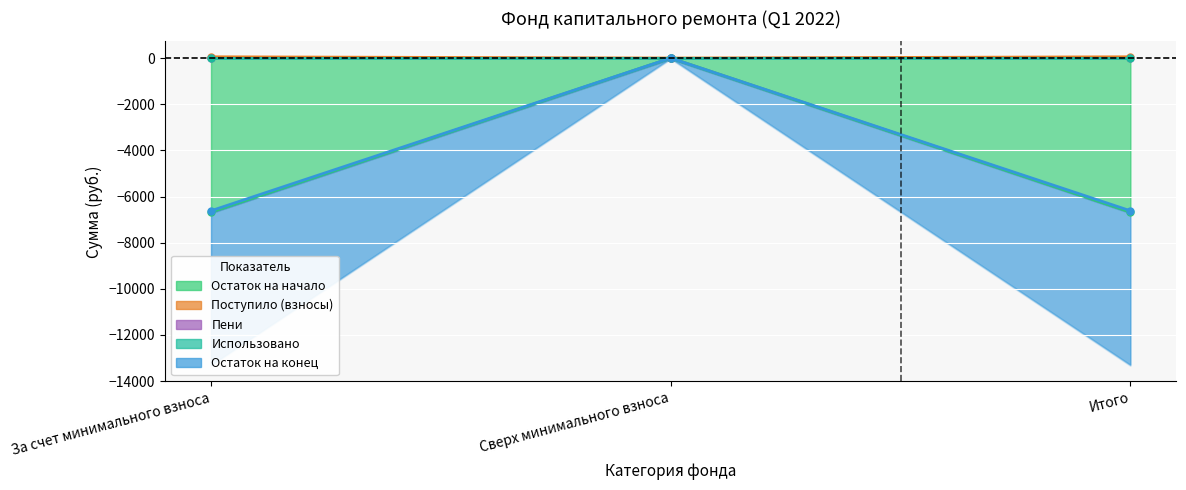

What position from the right is Итого?

1